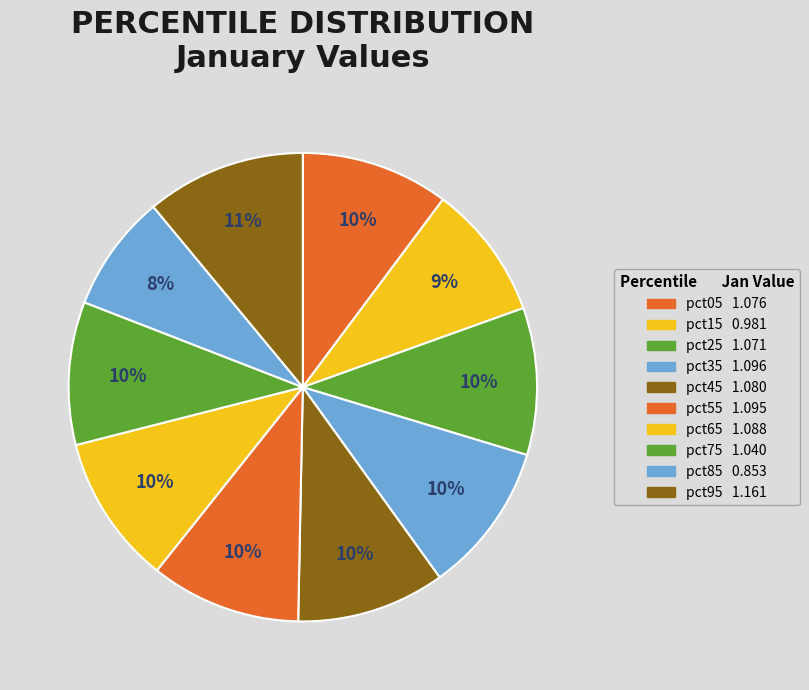

Does pct35 account for over 50% of the chart?

No